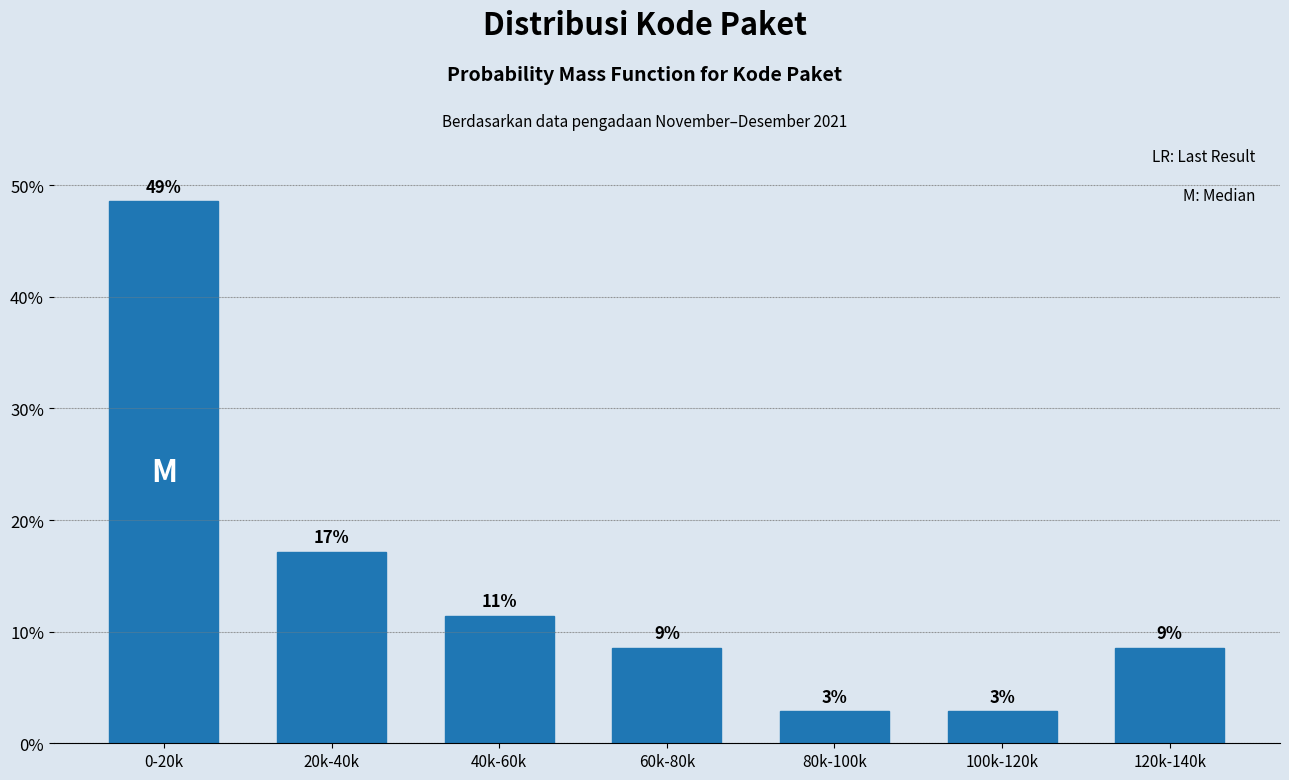

Are the bars horizontal?

No